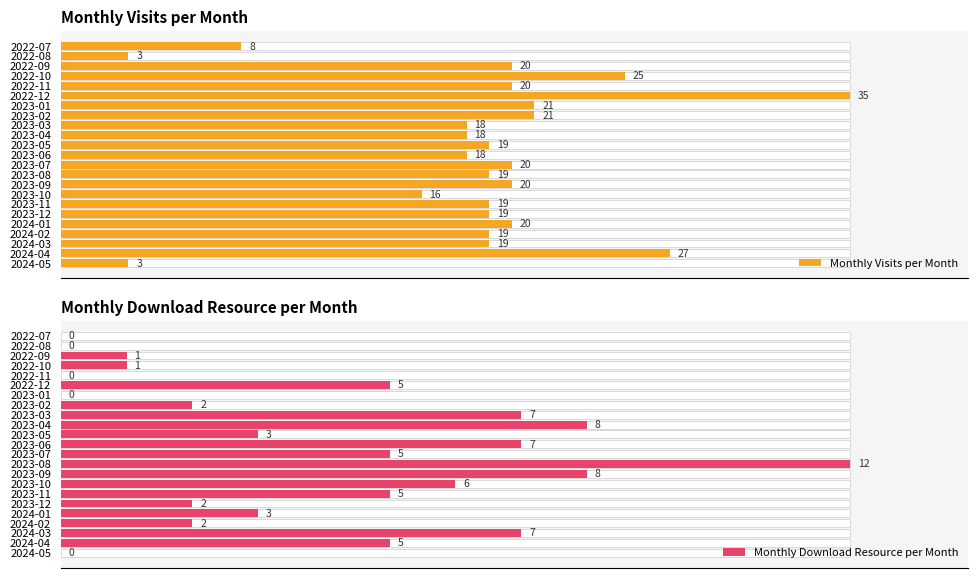

Which series has the largest range (max minus min)?

Monthly Visits per Month